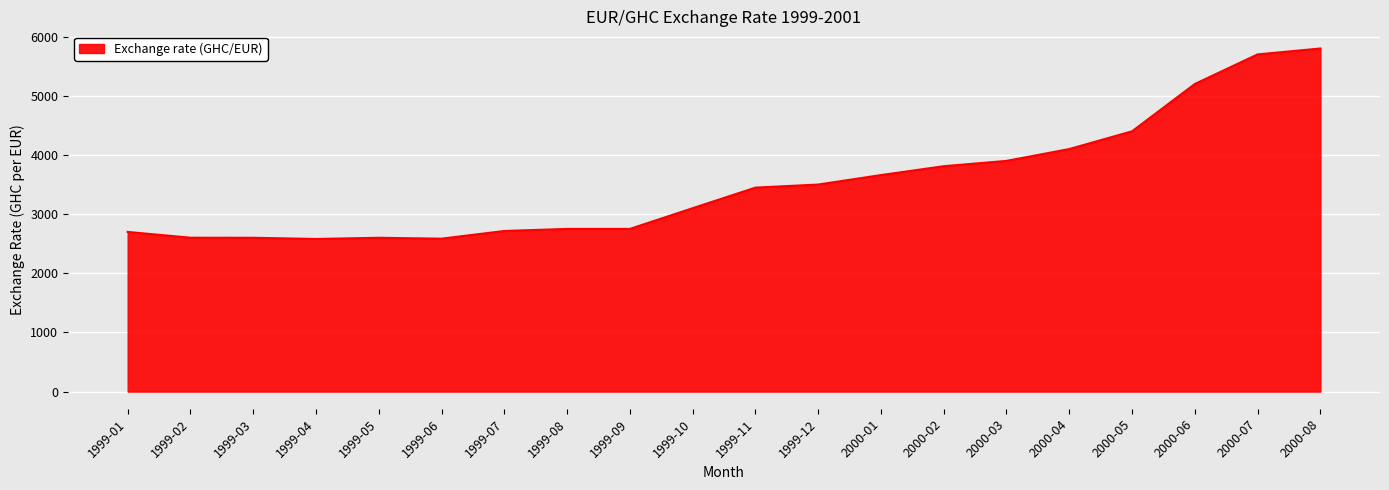

What is the ratio of the value at 2000-05 to the value at 2000-08?

0.8